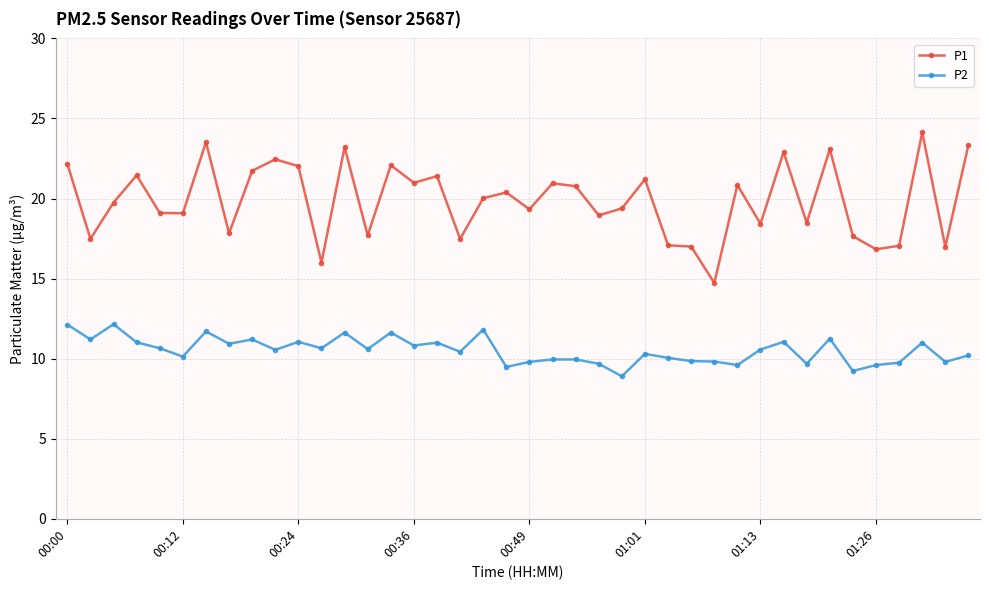

Is this an area chart (filled region under the line)?

No